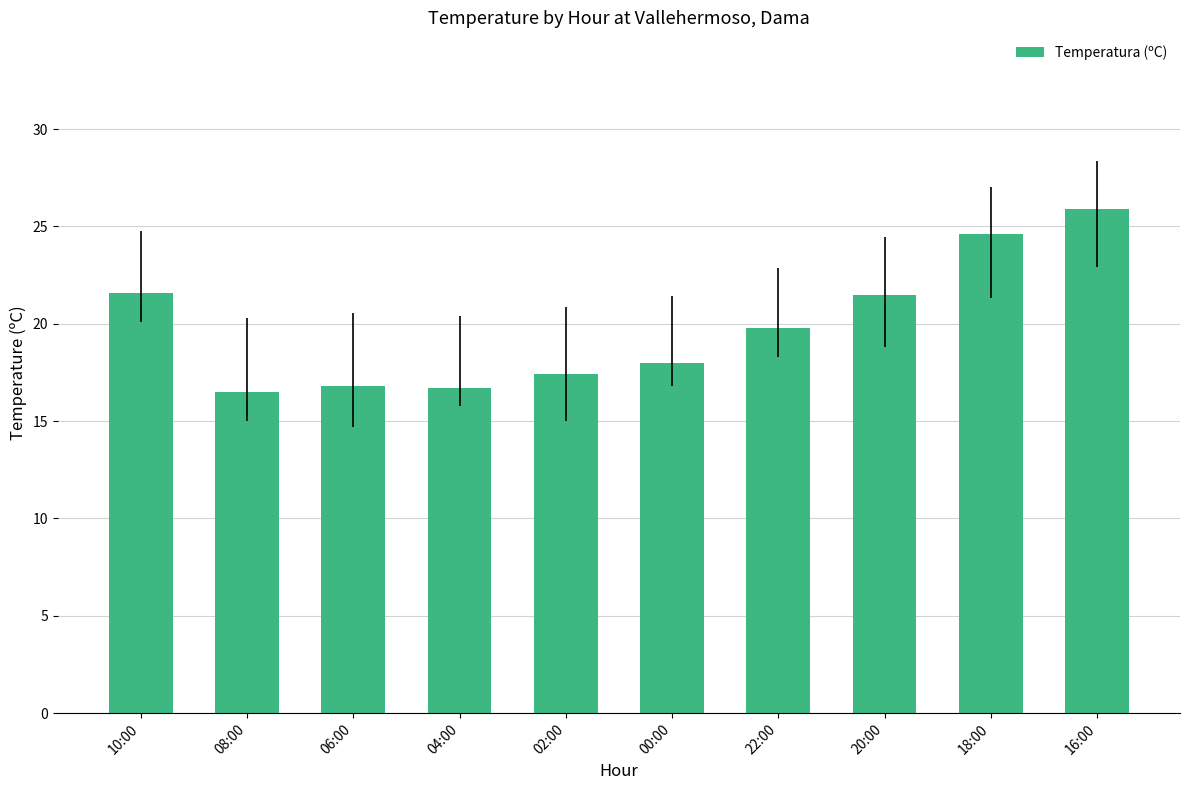

Which label corresponds to the largest value in the chart?

16:00